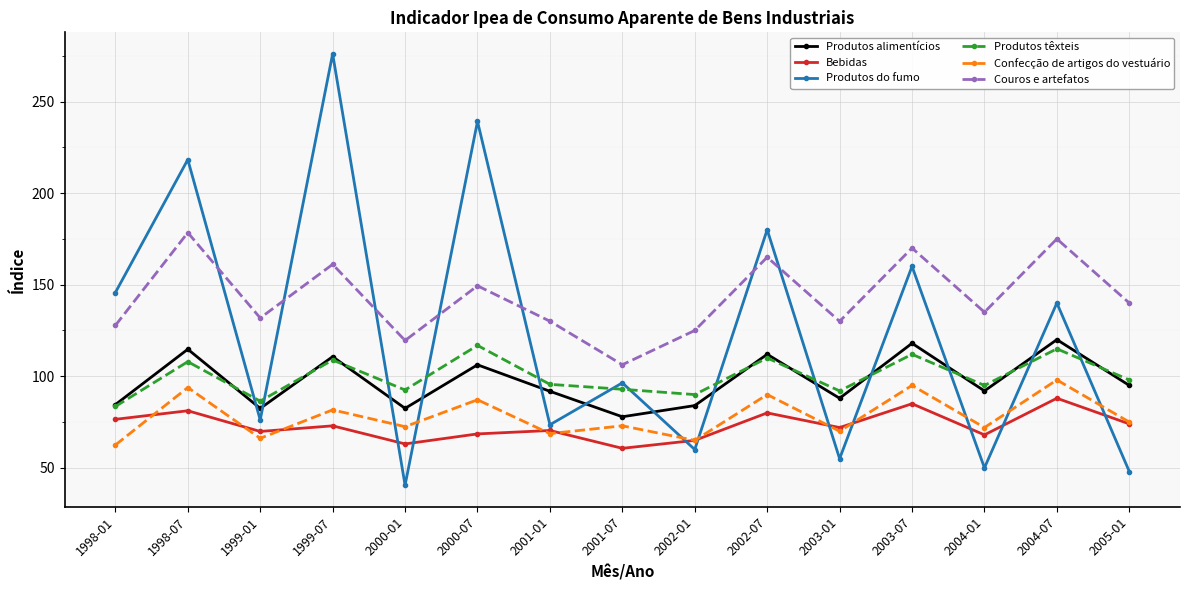

What is the label of the 7th point from the left?

2001-01